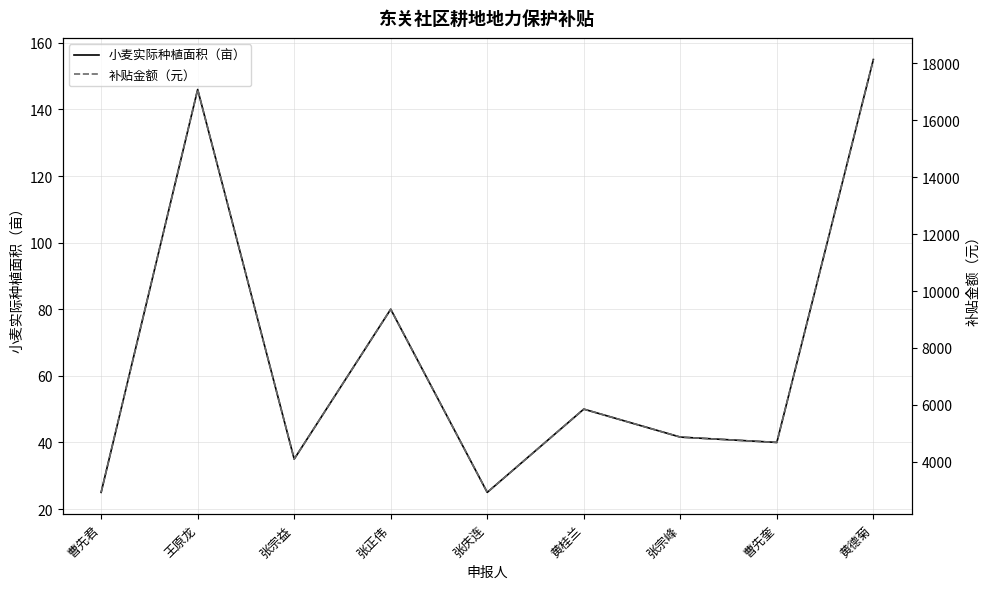

What is the difference between the second highest and minimum values in the 小麦实际种植面积（亩） series?

121.0